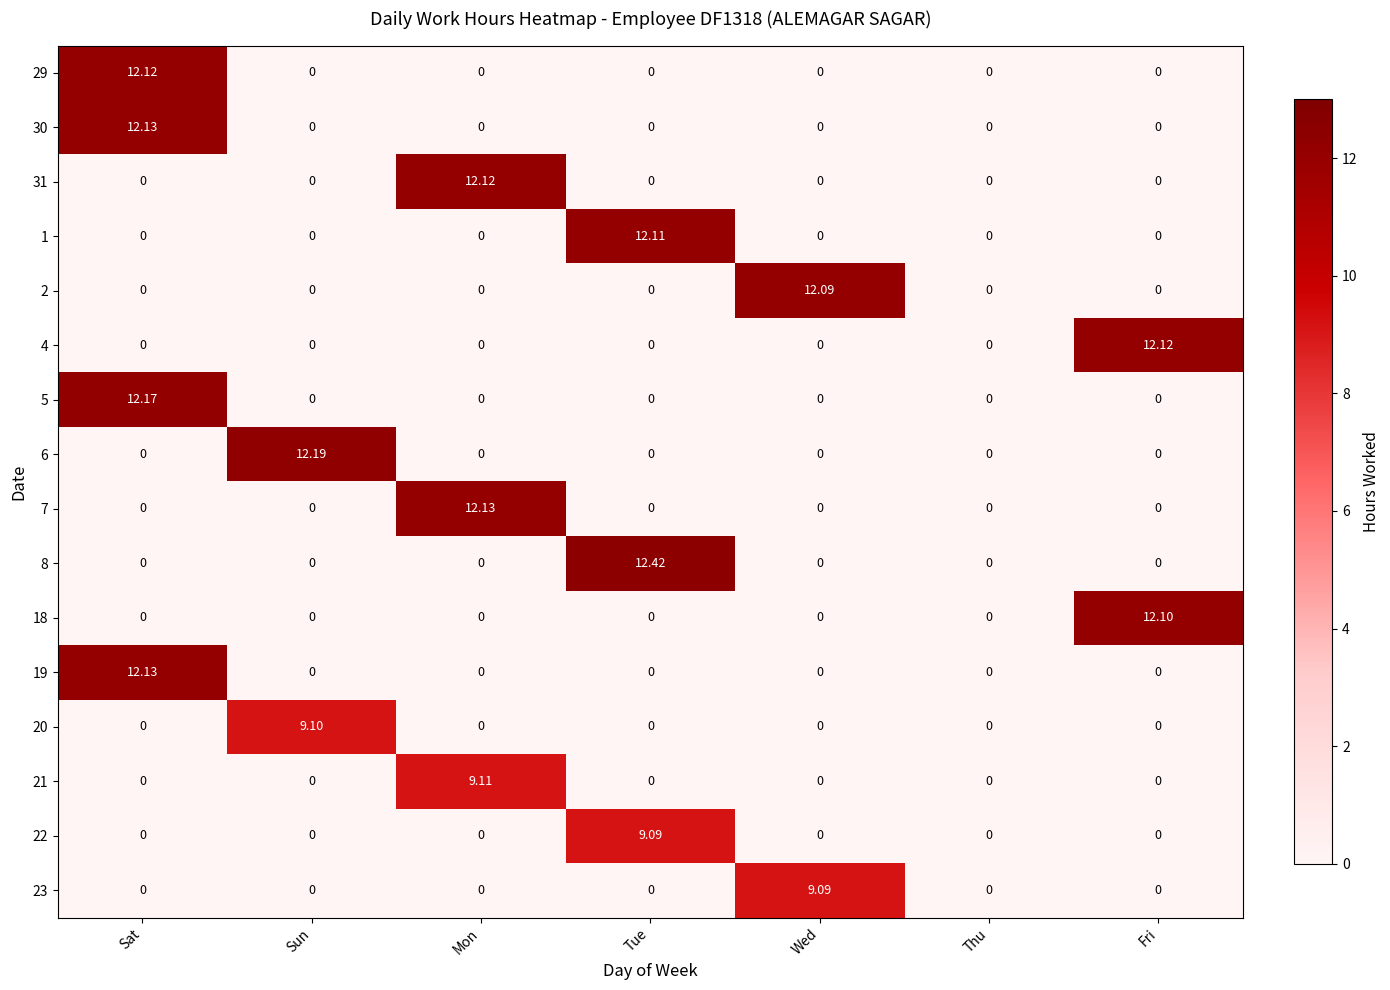

At which category is the sum across all series the highest?

Sat